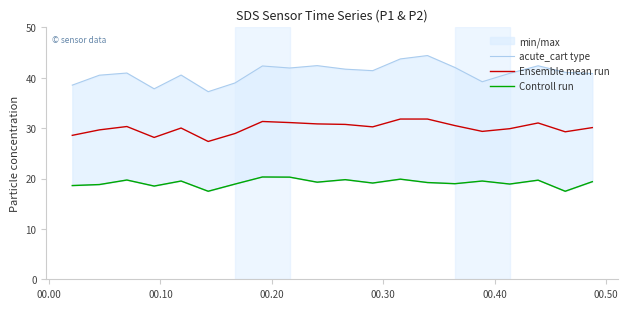

True or false: Ensemble mean run and acute_cart type cross at least once.

False